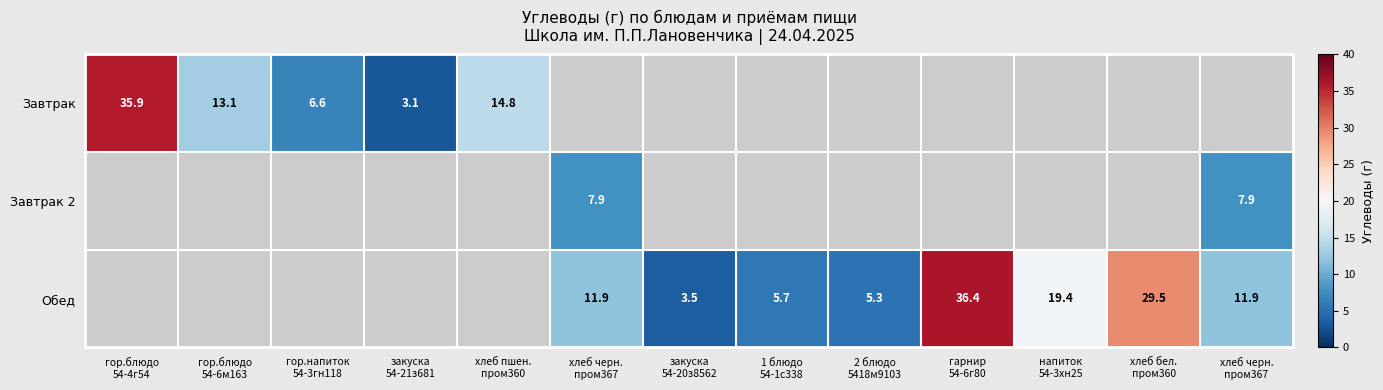

How many series are shown in this chart?

3